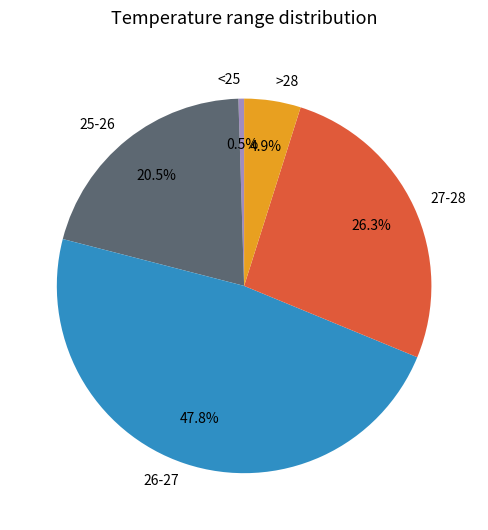

Approximately how many times larger is the value at 25-26 compared to 27-28?

0.8